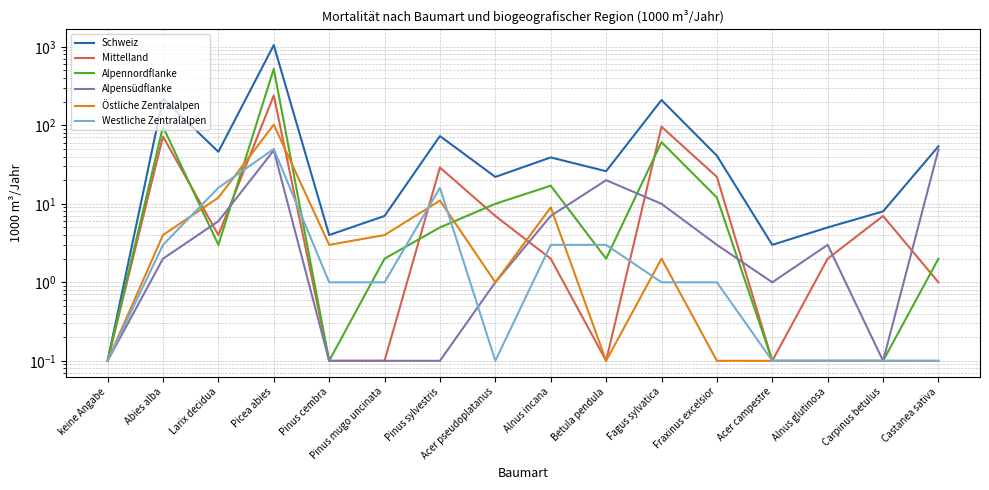

What is the sum of the Mittelland values at Pinus sylvestris and Fraxinus excelsior?

51.0